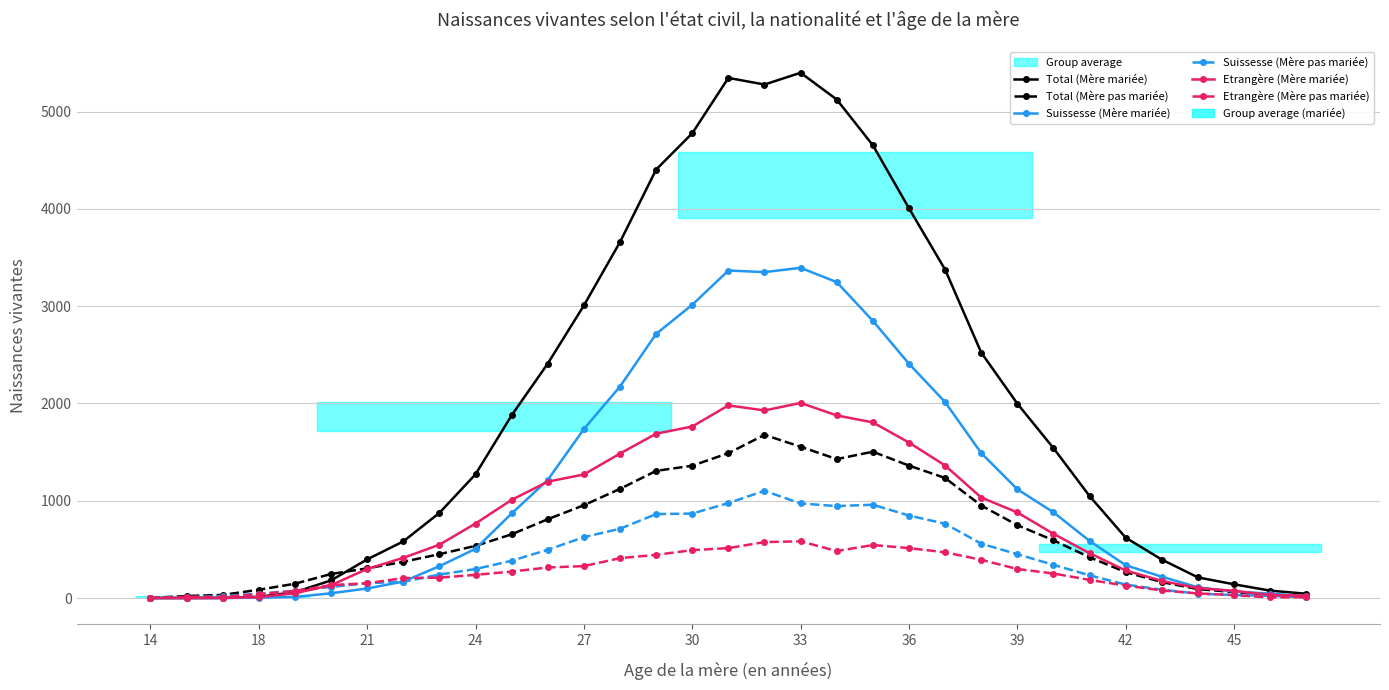

What is the lowest value of the Suissesse (Mère pas mariée) series?

1